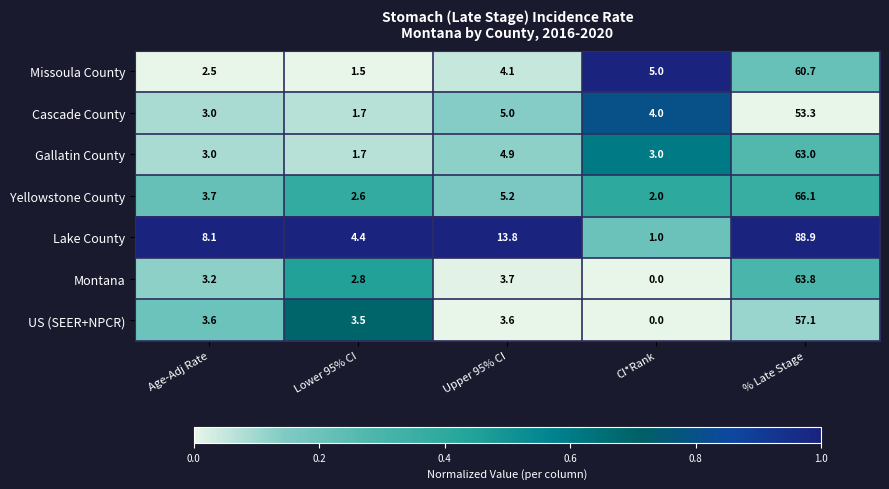

List the labels in order of Cascade County value, smallest first.

Lower 95% CI, Age-Adj Rate, CI*Rank, Upper 95% CI, % Late Stage